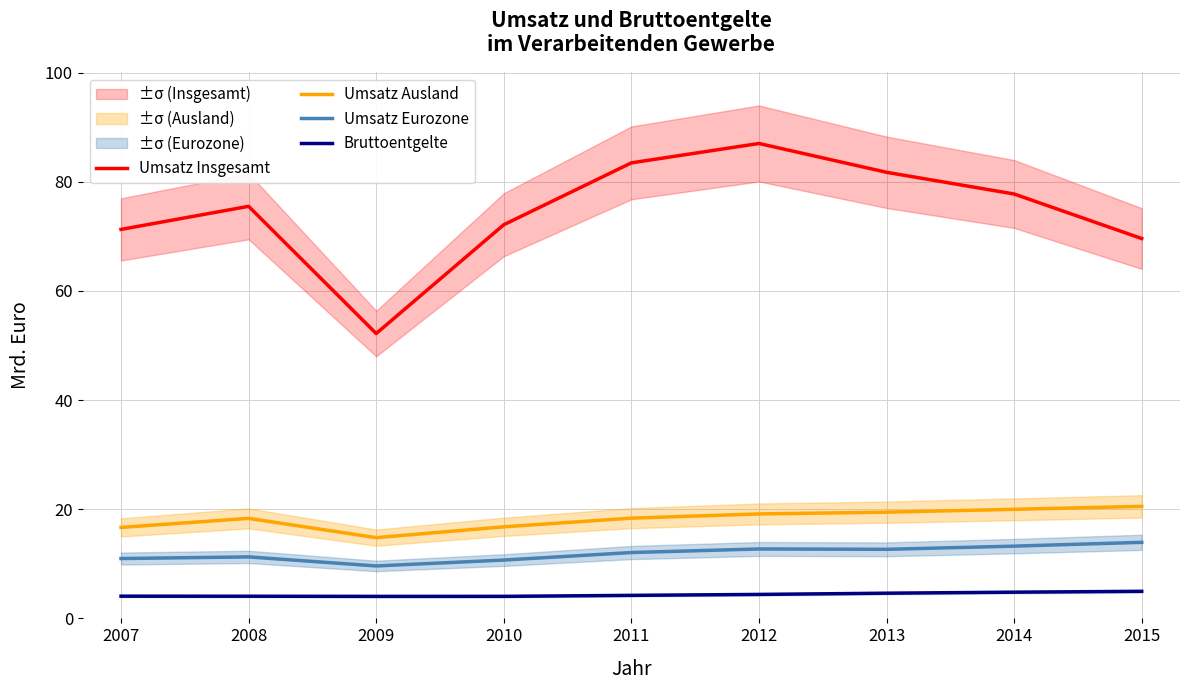

Reading right to left, extract all data points from this chart.

Umsatz Insgesamt: 2015=69.6	2014=77.8	2013=81.7	2012=87.0	2011=83.5	2010=72.1	2009=52.2	2008=75.5	2007=71.3
Umsatz Ausland: 2015=20.5	2014=20.0	2013=19.5	2012=19.1	2011=18.4	2010=16.8	2009=14.8	2008=18.3	2007=16.7
Umsatz Eurozone: 2015=13.9	2014=13.2	2013=12.7	2012=12.7	2011=12.1	2010=10.7	2009=9.6	2008=11.3	2007=11.0
Bruttoentgelte: 2015=5.0	2014=4.8	2013=4.6	2012=4.4	2011=4.2	2010=4.0	2009=4.0	2008=4.1	2007=4.1